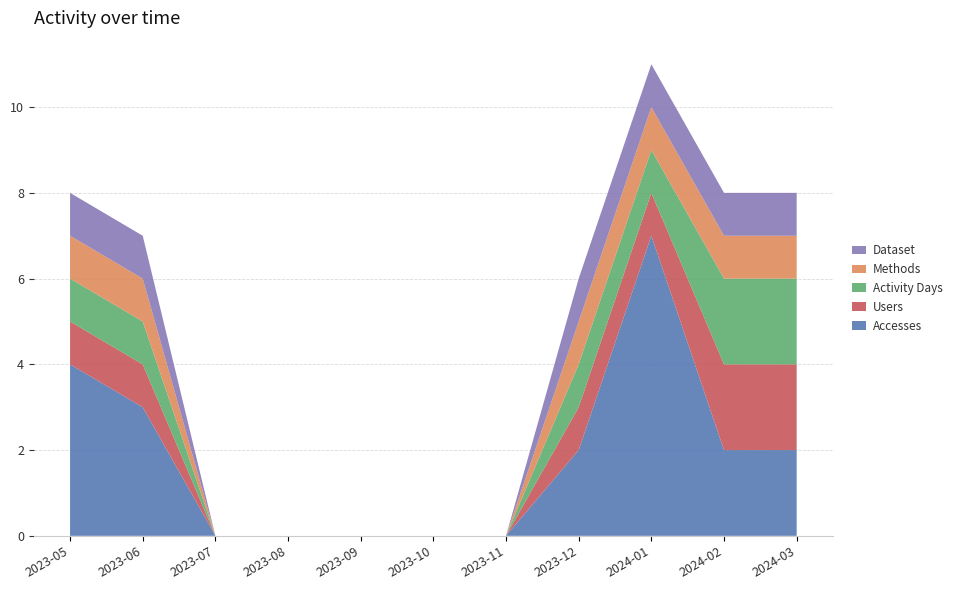

Reading left to right, list all the values displayed in this chart.

Accesses: 2023-05=4	2023-06=3	2023-07=0	2023-08=0	2023-09=0	2023-10=0	2023-11=0	2023-12=2	2024-01=7	2024-02=2	2024-03=2
Users: 2023-05=1	2023-06=1	2023-07=0	2023-08=0	2023-09=0	2023-10=0	2023-11=0	2023-12=1	2024-01=1	2024-02=2	2024-03=2
Activity Days: 2023-05=1	2023-06=1	2023-07=0	2023-08=0	2023-09=0	2023-10=0	2023-11=0	2023-12=1	2024-01=1	2024-02=2	2024-03=2
Methods: 2023-05=1	2023-06=1	2023-07=0	2023-08=0	2023-09=0	2023-10=0	2023-11=0	2023-12=1	2024-01=1	2024-02=1	2024-03=1
Dataset: 2023-05=1	2023-06=1	2023-07=0	2023-08=0	2023-09=0	2023-10=0	2023-11=0	2023-12=1	2024-01=1	2024-02=1	2024-03=1